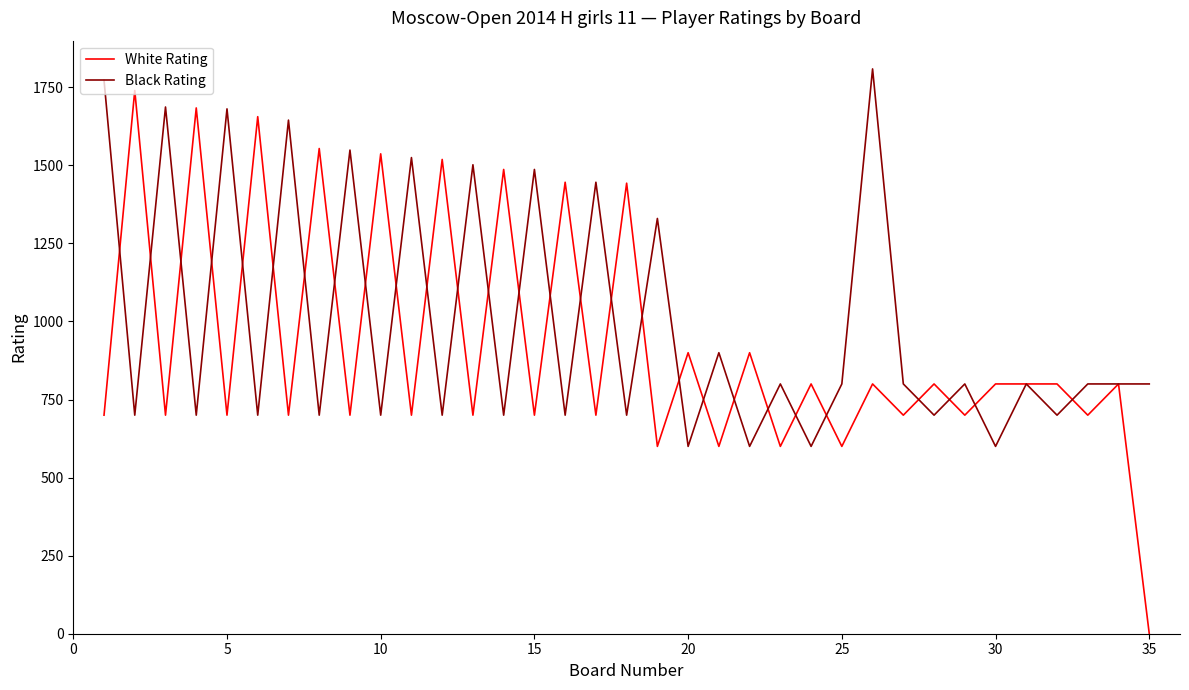

After their last crossing, which series has the higher values: White Rating or Black Rating?

Black Rating